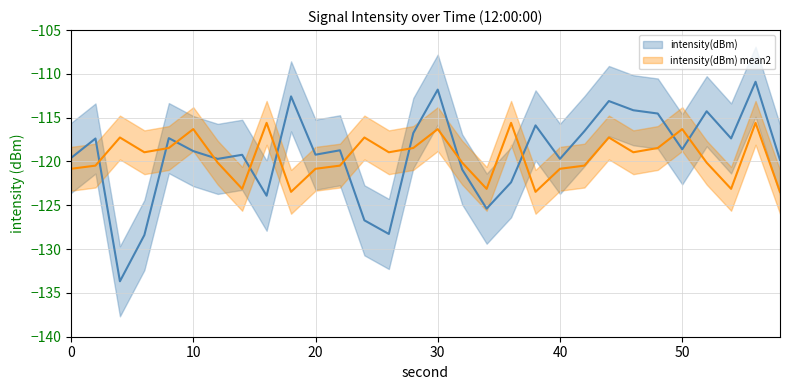

Reading left to right, transcribe all the data shown in this chart.

-119.6	-117.4	-133.7	-128.4	-117.3	-118.8	-119.7	-119.2	-123.9	-112.6	-119.2	-118.7	-126.7	-128.3	-116.8	-111.8	-120.9	-125.4	-122.4	-115.9	-119.7	-116.5	-113.1	-114.1	-114.5	-118.6	-114.3	-117.4	-110.9	-119.8